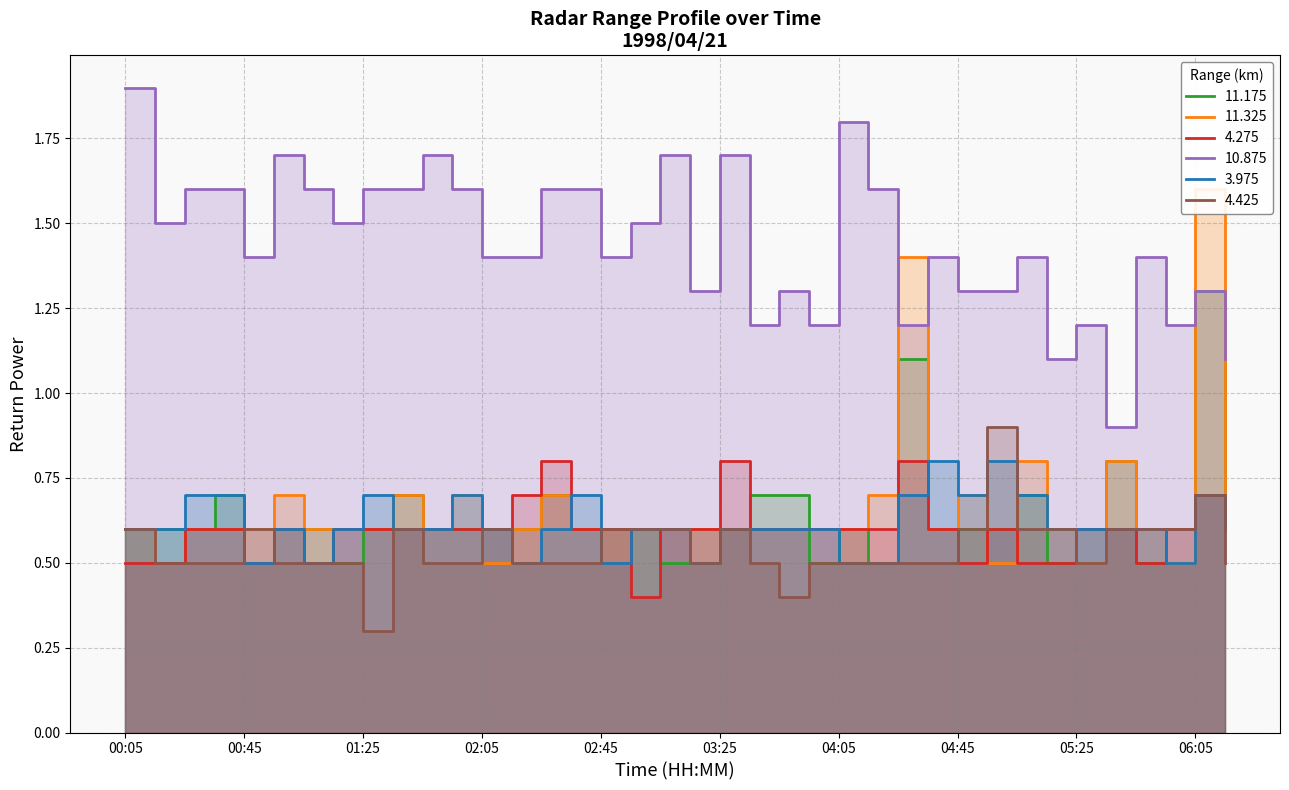

What are all the series names shown in the legend?

 11.175,  11.325,   4.275,  10.875,    3.975,    4.425